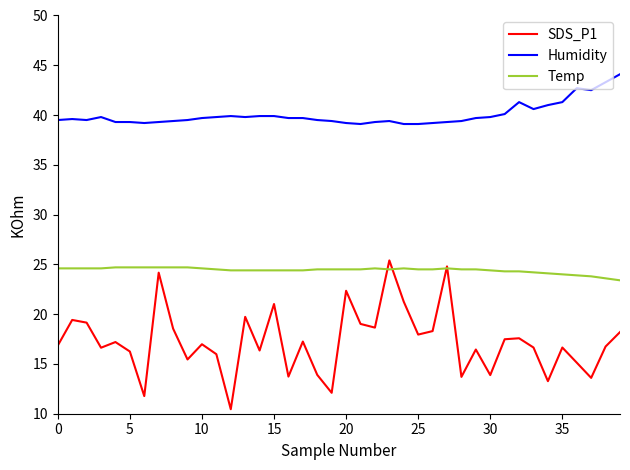

Which series has the largest range (max minus min)?

SDS_P1